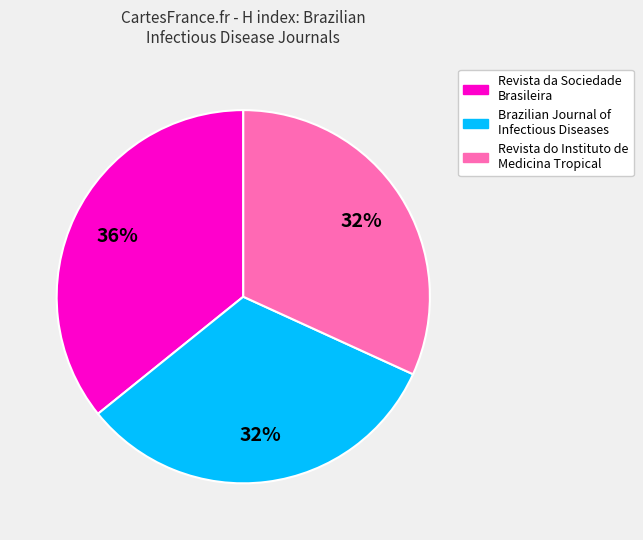

Is Revista do Instituto de Medicina Tropical the majority of the pie?

No